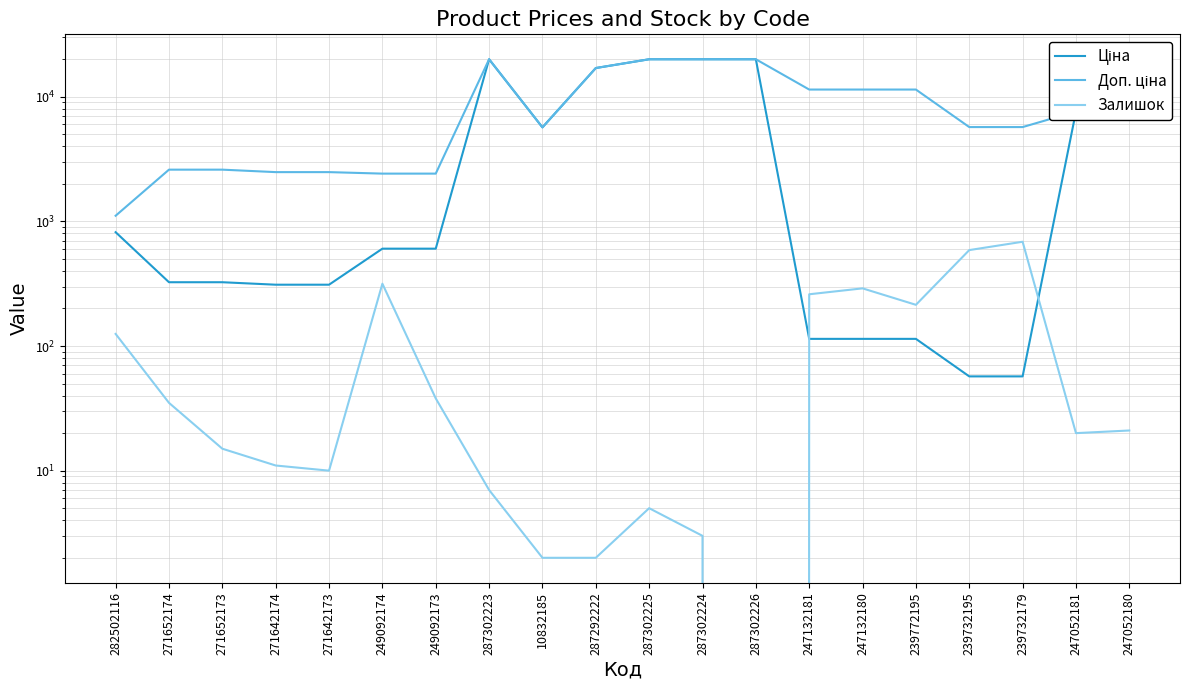

Is it true that Залишок equals 194.7 at 249092174?

False